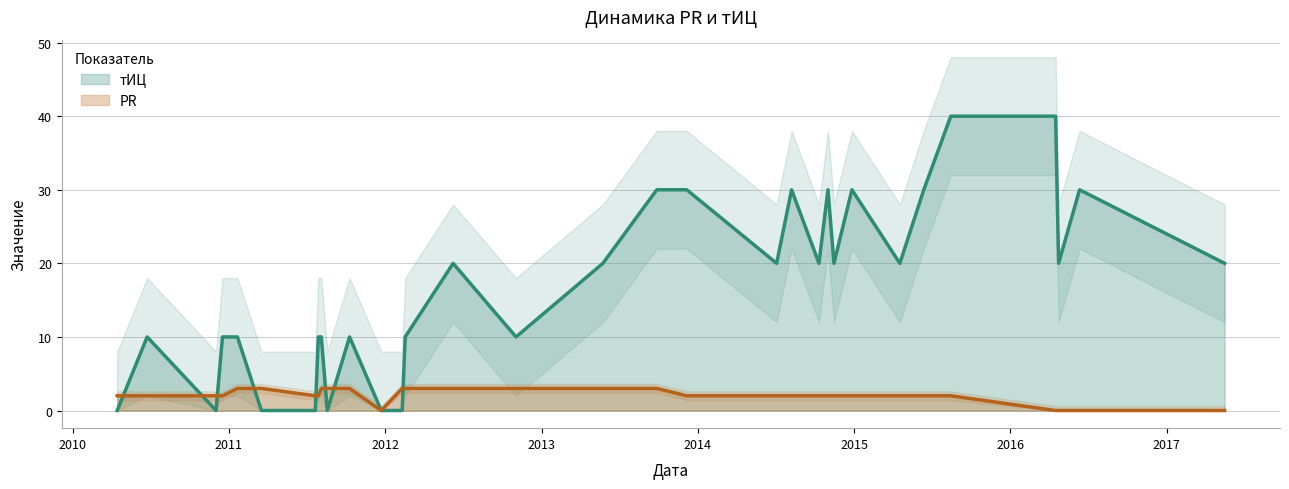

What is the highest value of the тИЦ series?

40